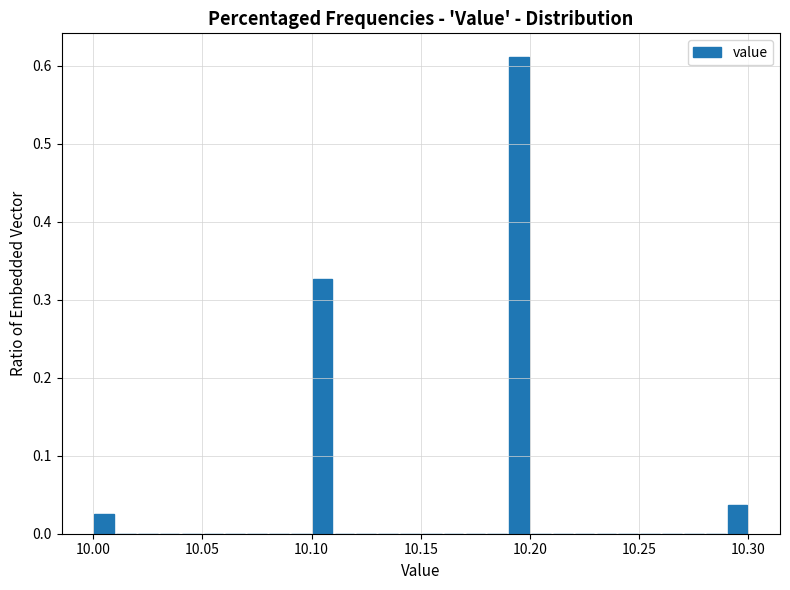

Around what value on the x-axis is the tallest bar? Give the approximate position of its centre, as read against the axis.

10.195